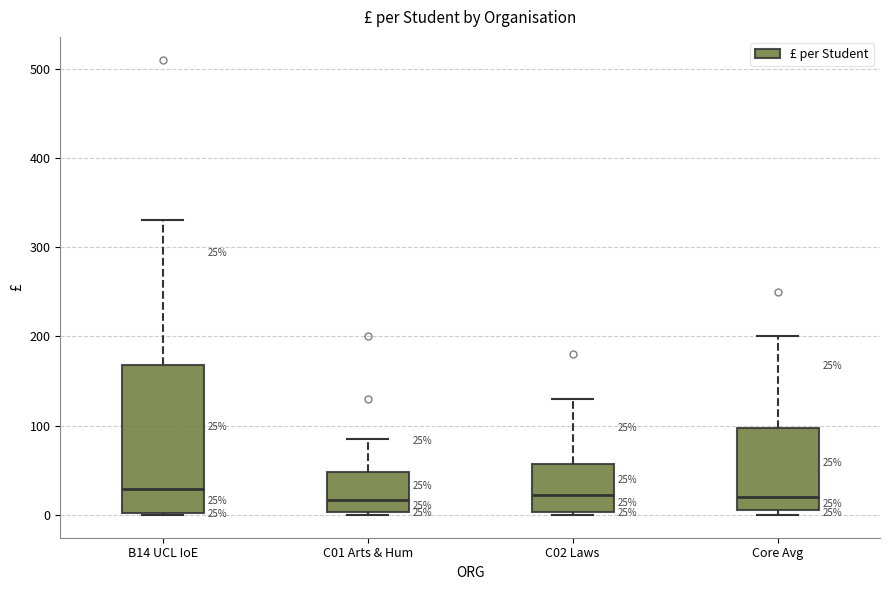

Which box is the tallest, from its lower edge to its upper edge?

B14 UCL IoE